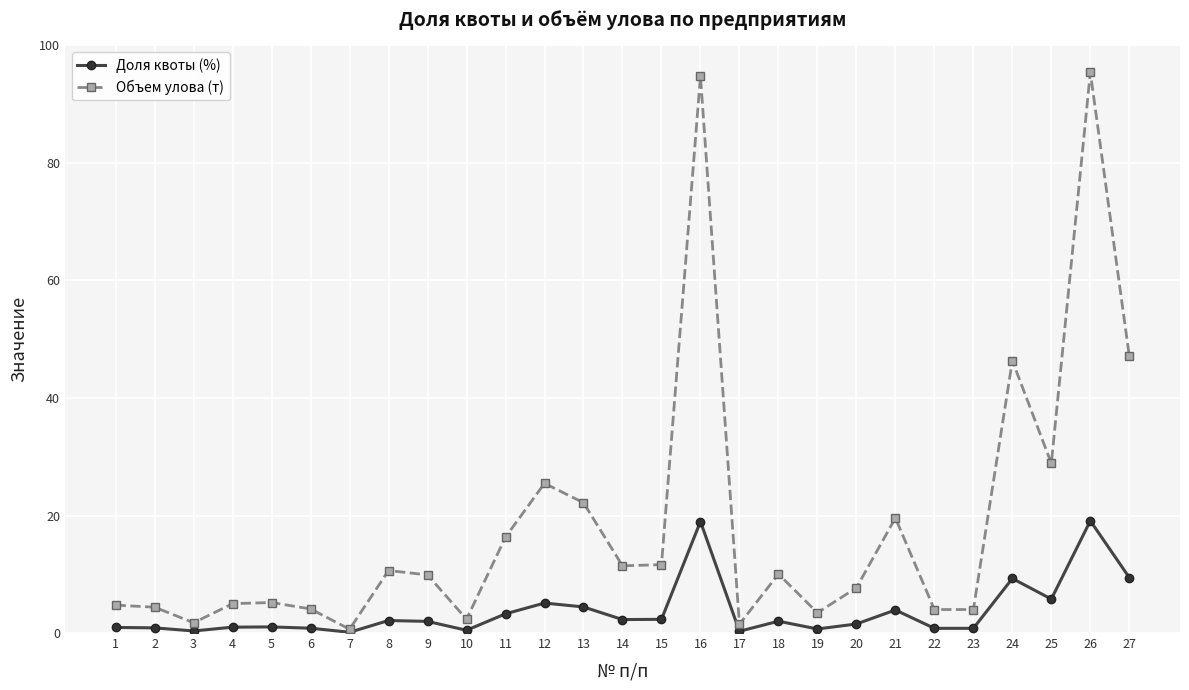

At 12, list the series in order from smallest to largest.

Доля квоты (%), Объем улова (т)